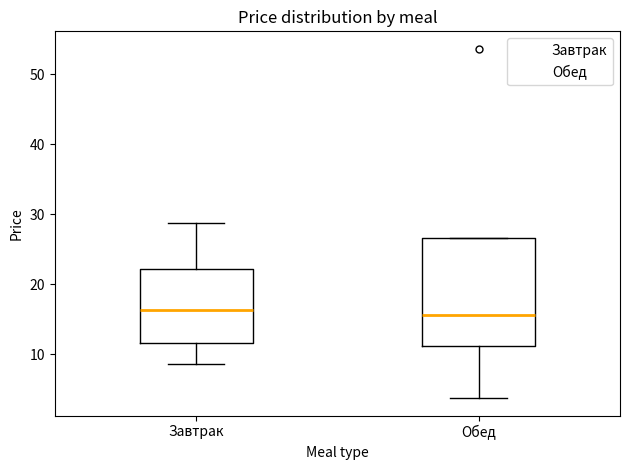

Where is the lower edge of the box for Завтрак on the y-axis? The values are not printed on the chart, so give them approximately, as read against the axis.

12